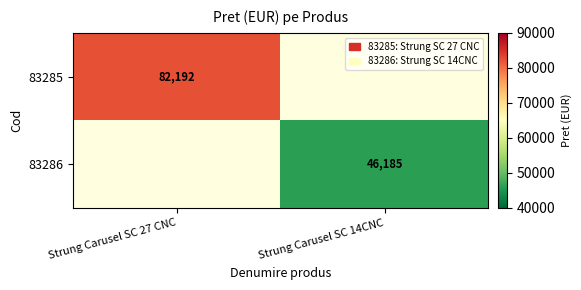

Is it true that 83286 equals 24067 at Strung Carusel SC 14CNC?

False